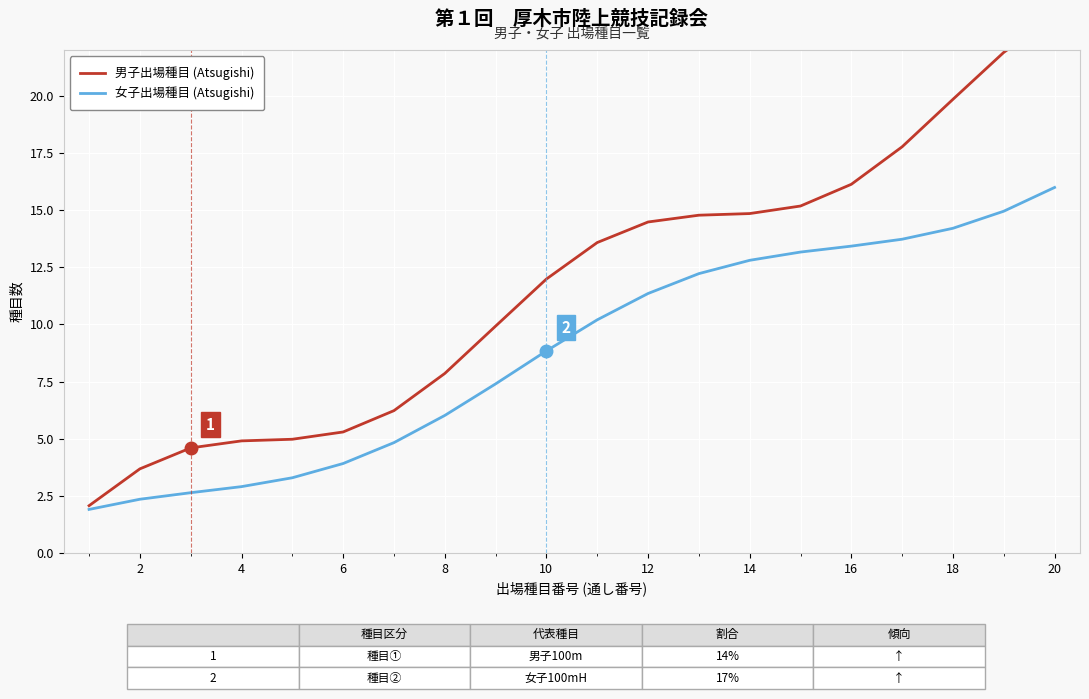

True or false: 男子出場種目 (Atsugishi) and 女子出場種目 (Atsugishi) cross at least once.

False